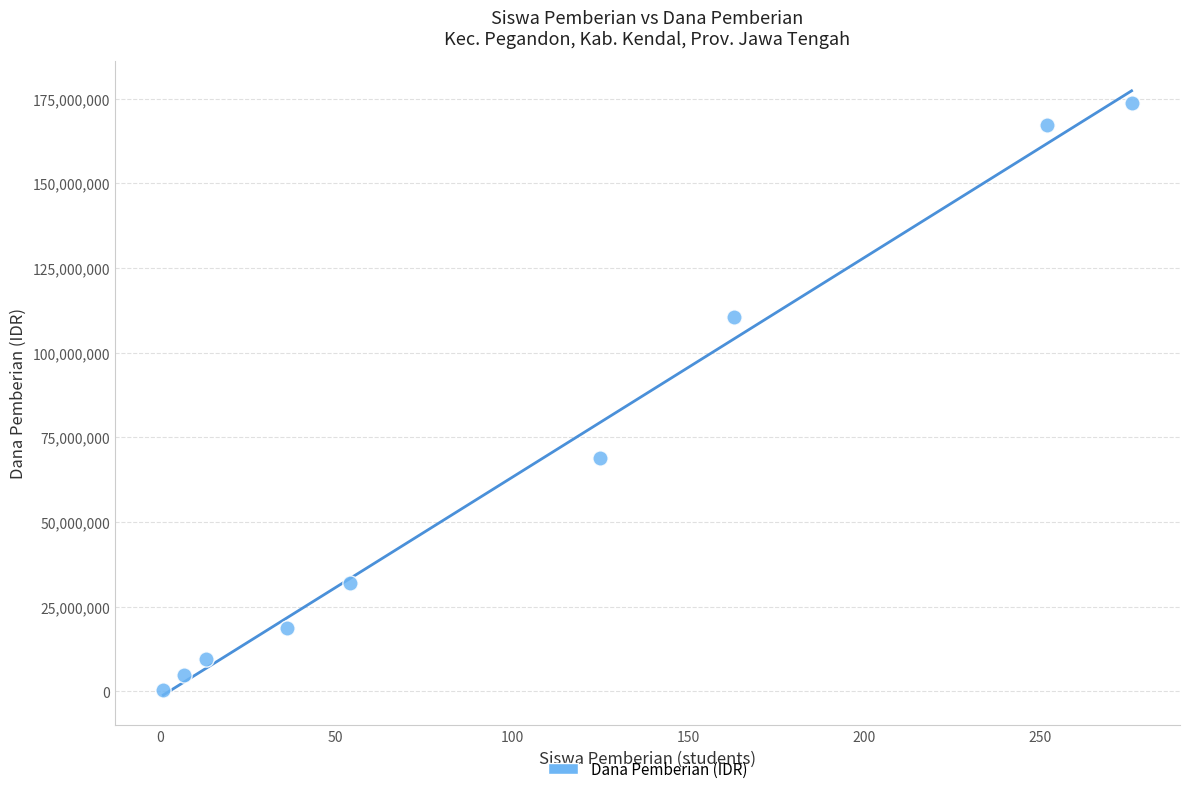

What is the average Y value?

65083333